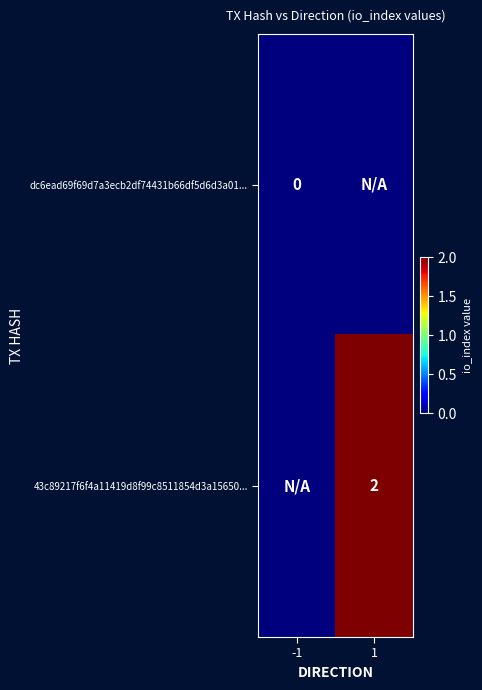

The 43c89217f6f4a11419d8f99c8511854d3a15650... series shows 2 at 1. True or false?

True